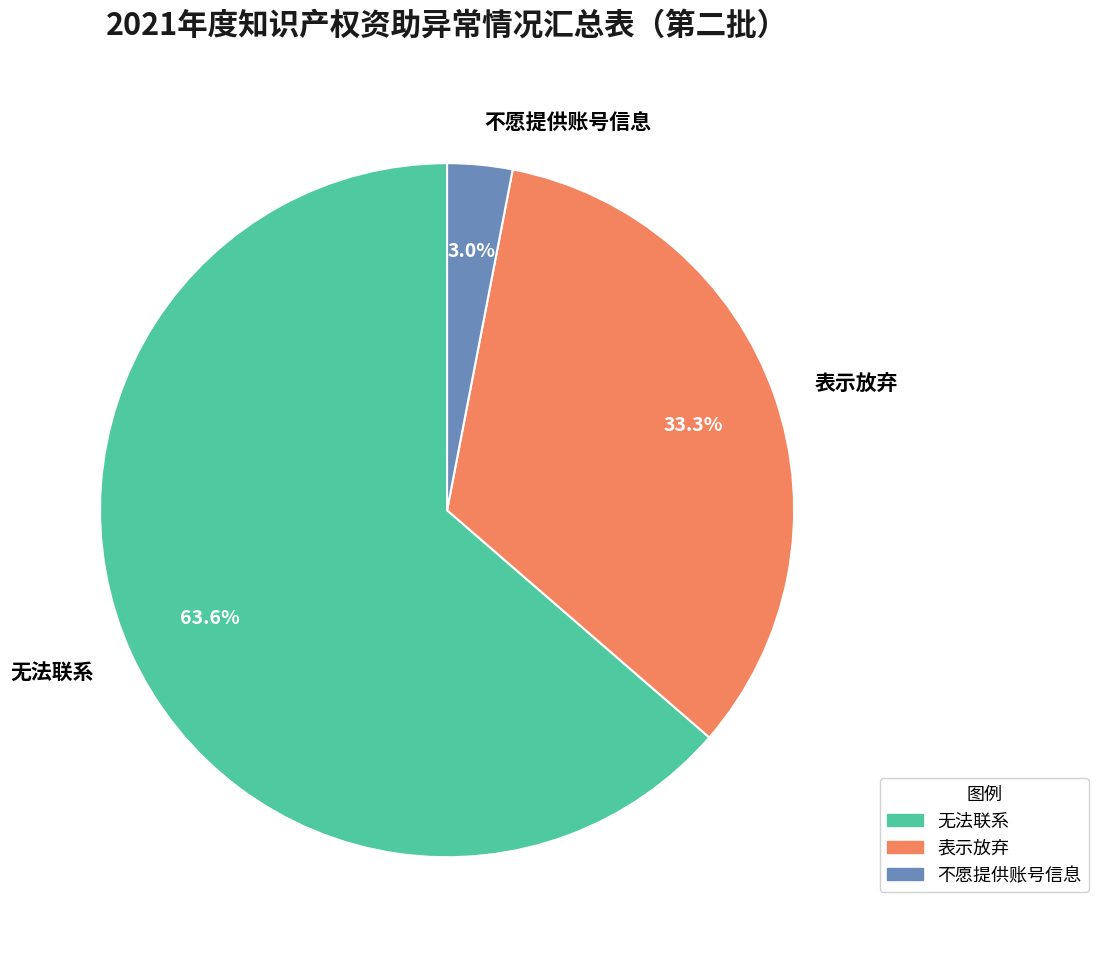

To the nearest percent, what percentage of the pie is 无法联系?

64%